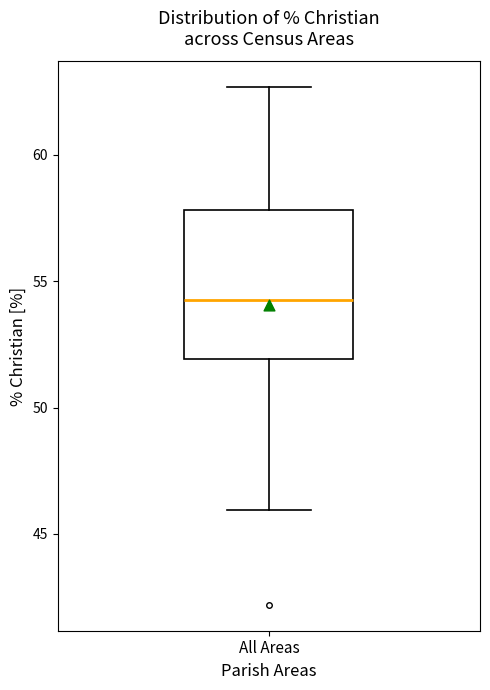

Where does the lower whisker of the box for All Areas end on the y-axis? The values are not printed on the chart, so give them approximately, as read against the axis.

46.0